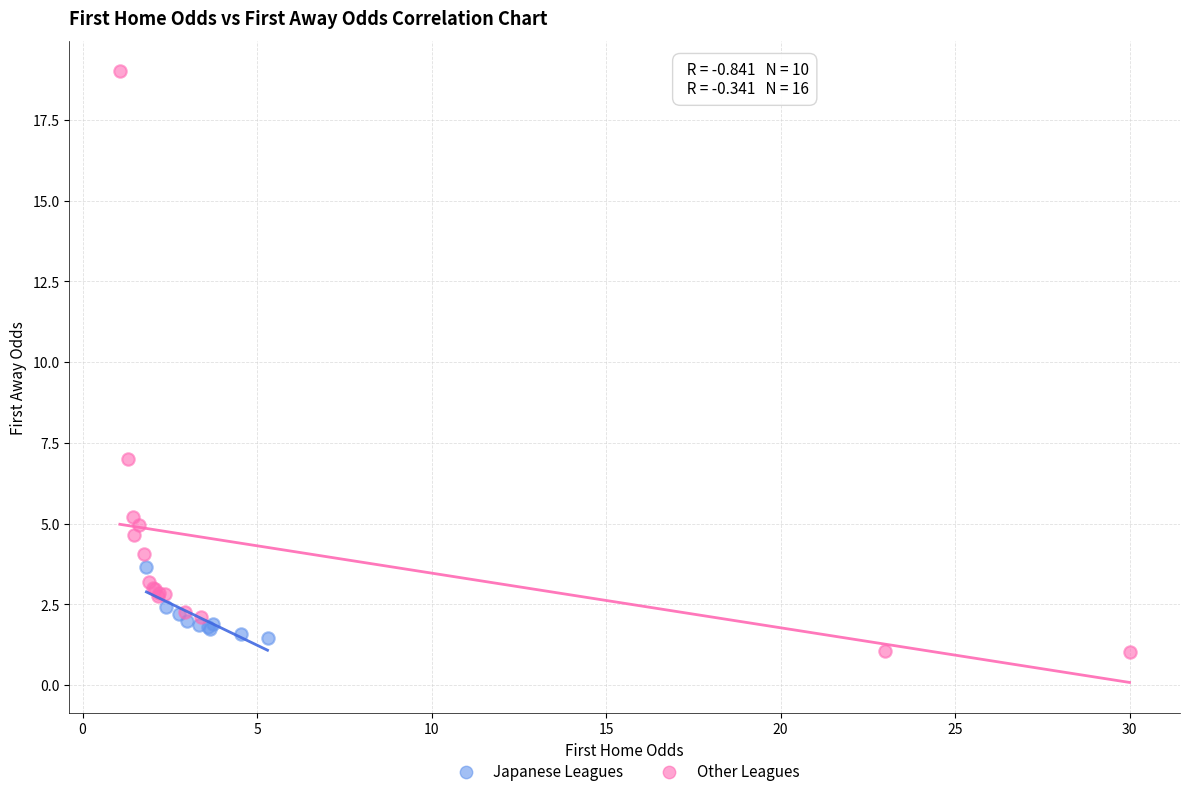

Which series contains the lowest Y value?

Other Leagues